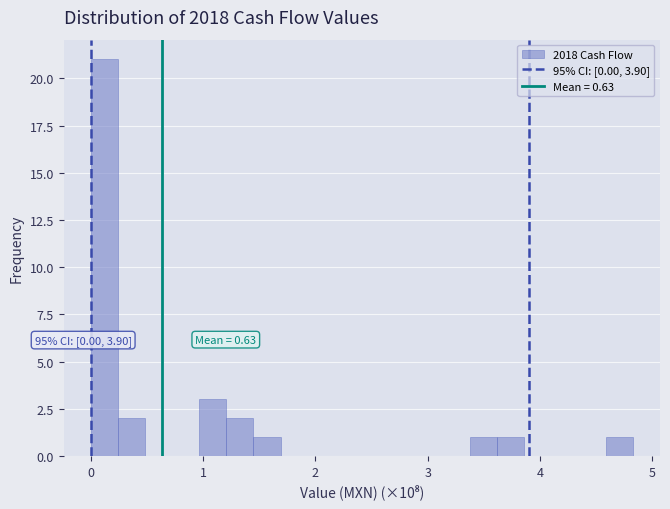

Read against the x-axis, roughly where is the centre of the tallest bar?

0.1